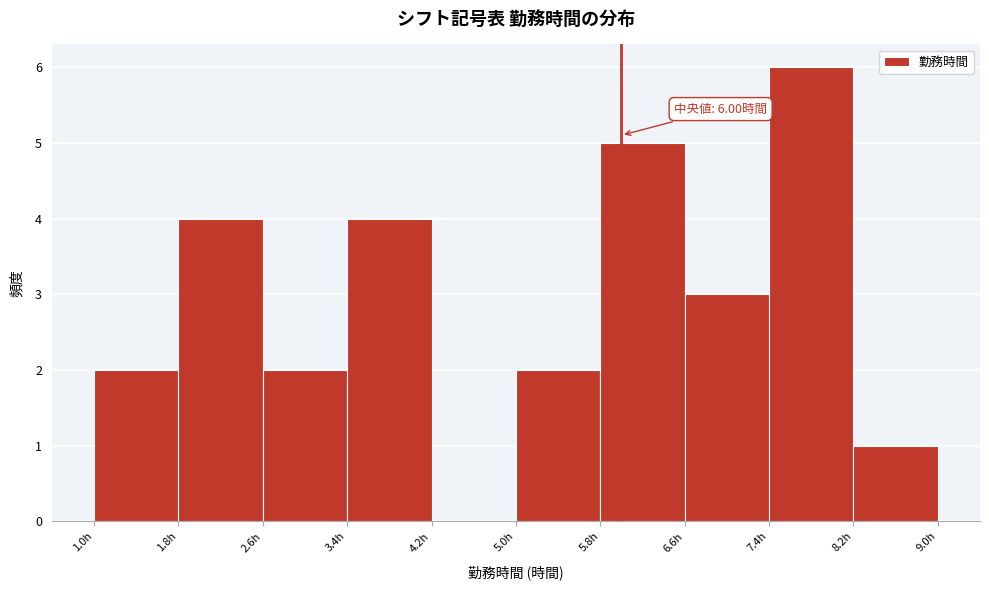

Over which range of the x-axis is the bar tallest?

7.4 to 8.2